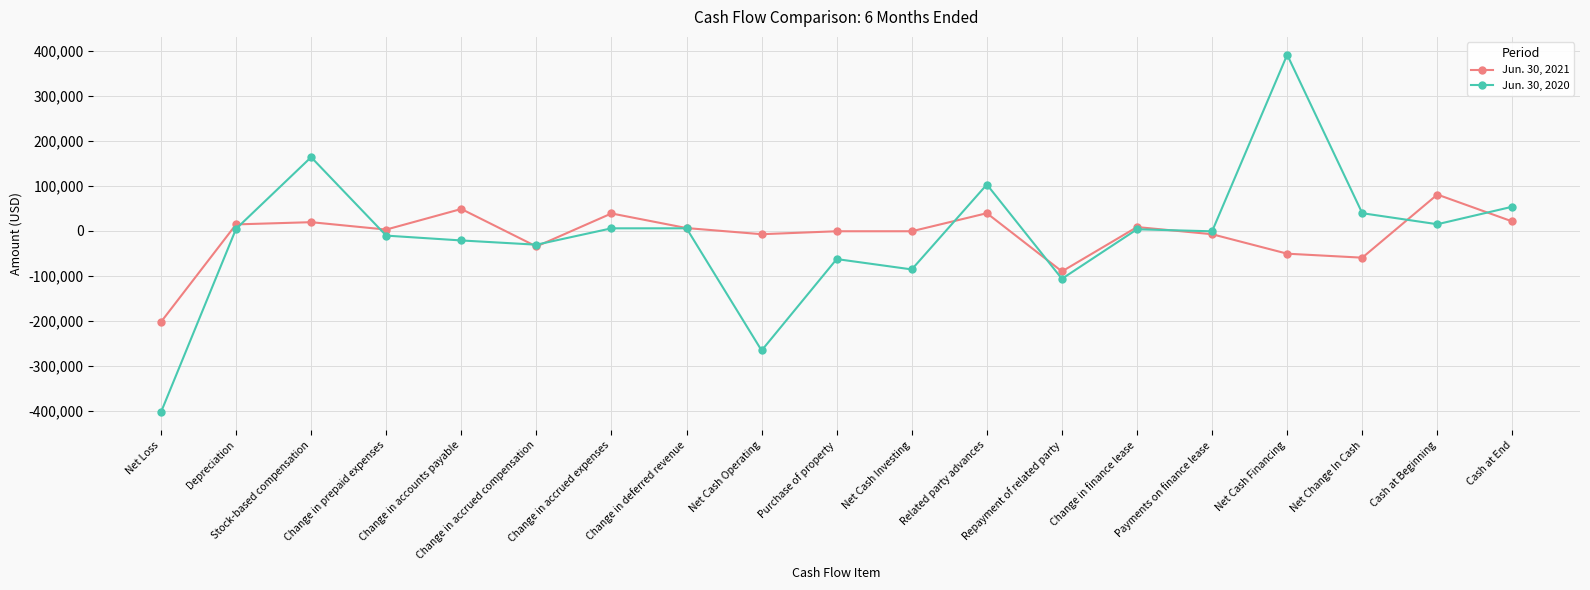

True or false: Jun. 30, 2021 has a value of 38957 at Related party advances.

True